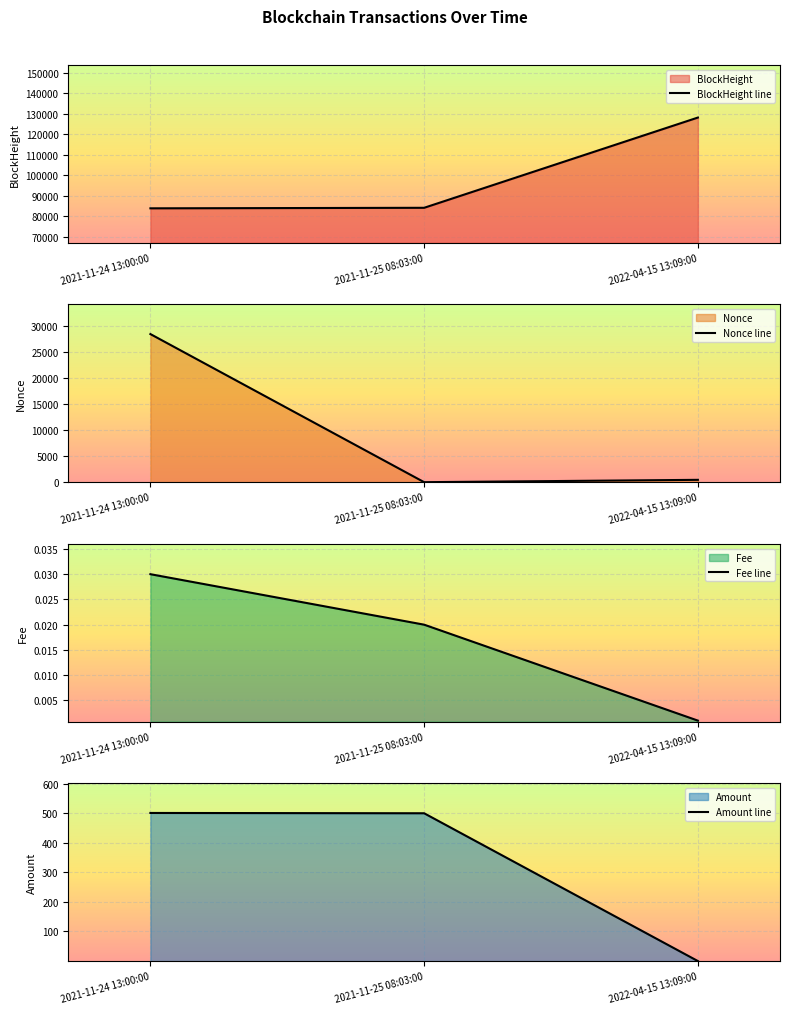

Is it true that Amount line equals 891.9 at 2021-11-25 08:03:00?

False